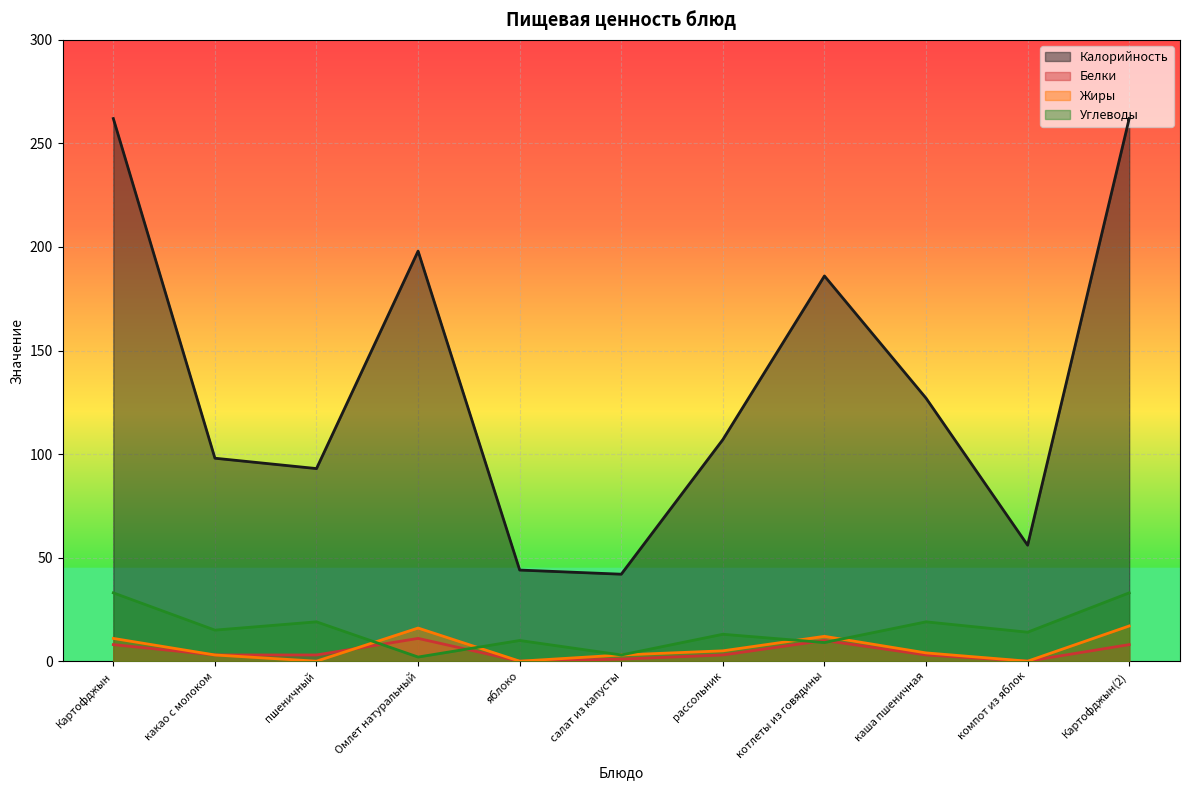

What is the average value of the Калорийность series?

134